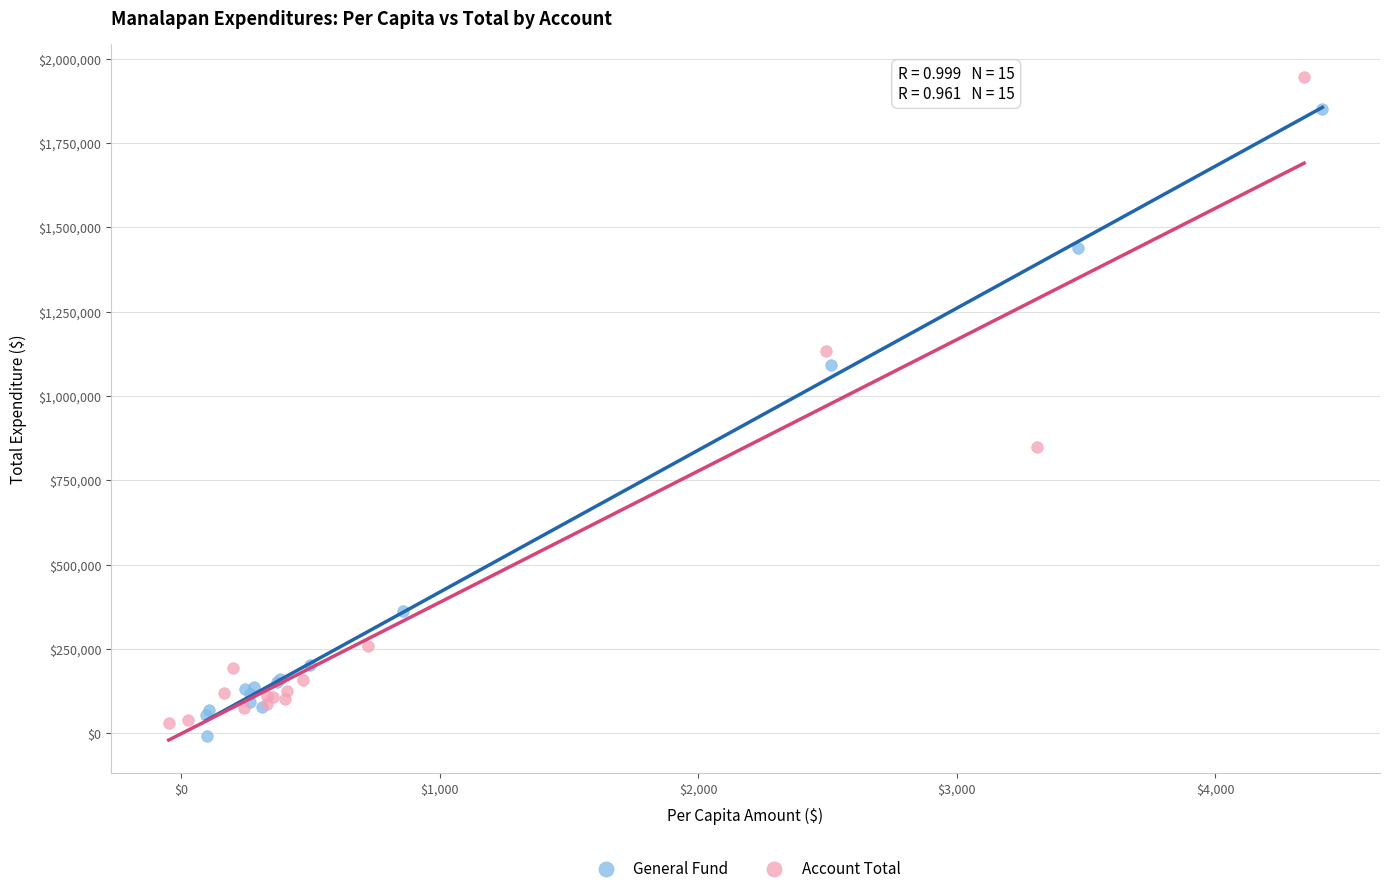

Which series reaches the maximum Y coordinate?

Account Total